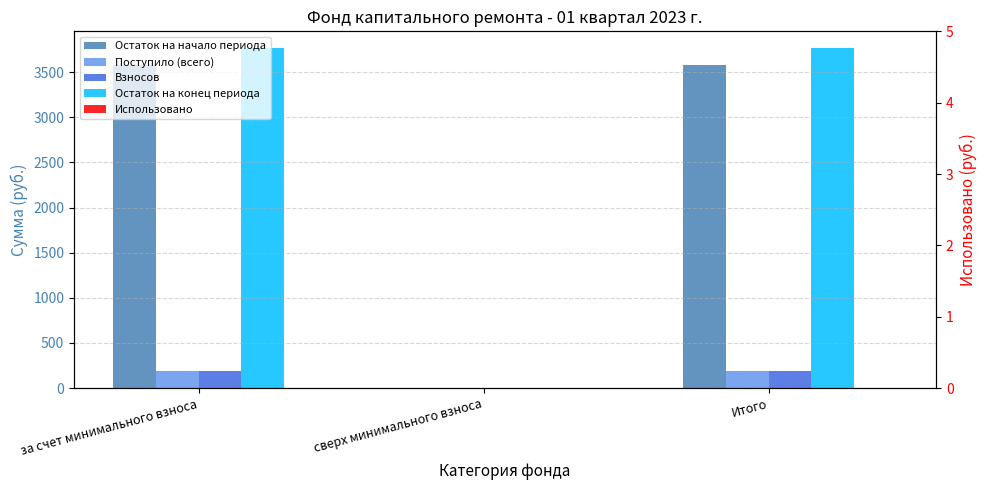

How many groups of bars are there?

3